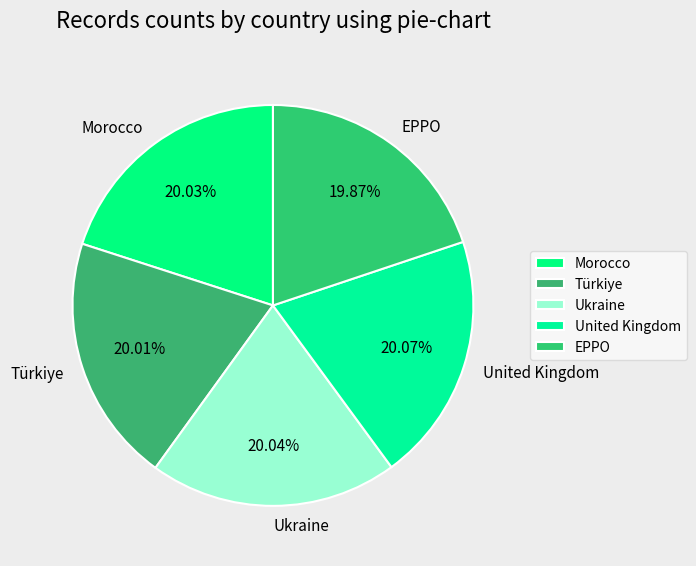

Count the number of slices in the pie.

5